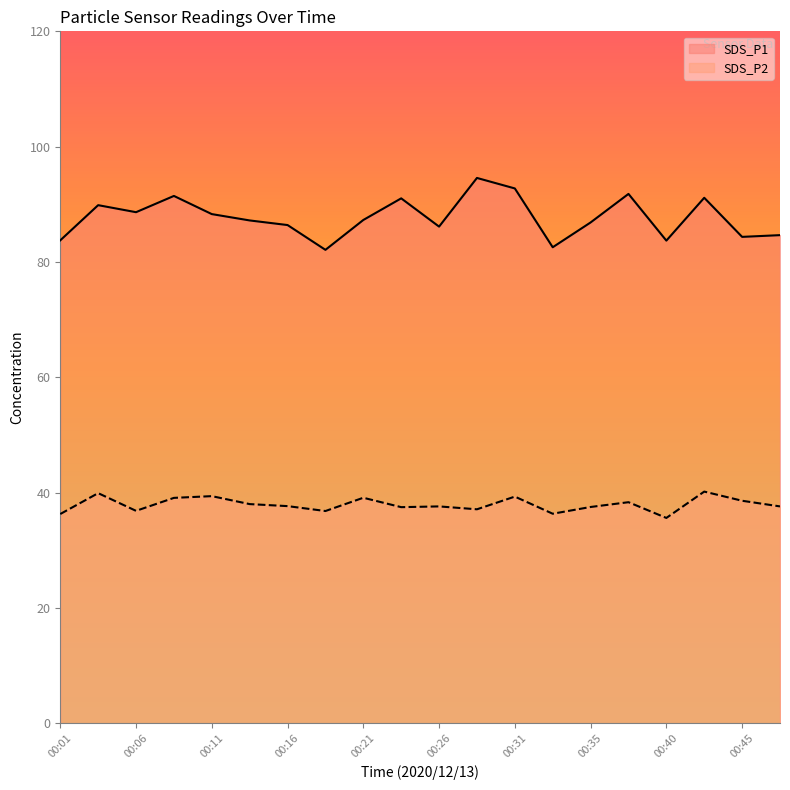

At how many categories does at least one series exceed 60?

20